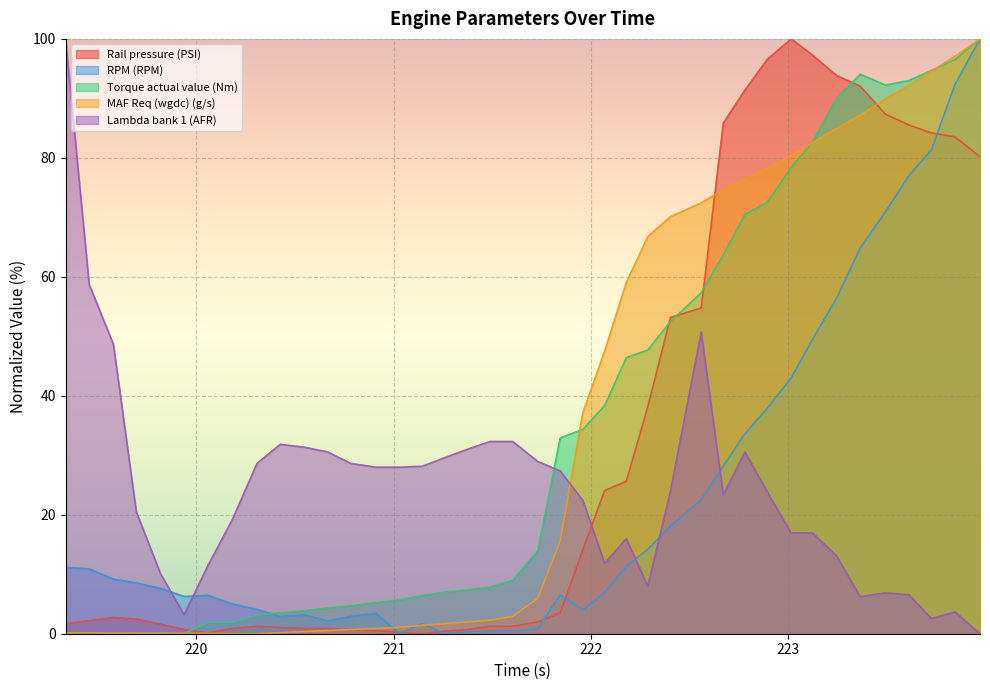

Where is the first local maximum for RPM (RPM)?

220.059